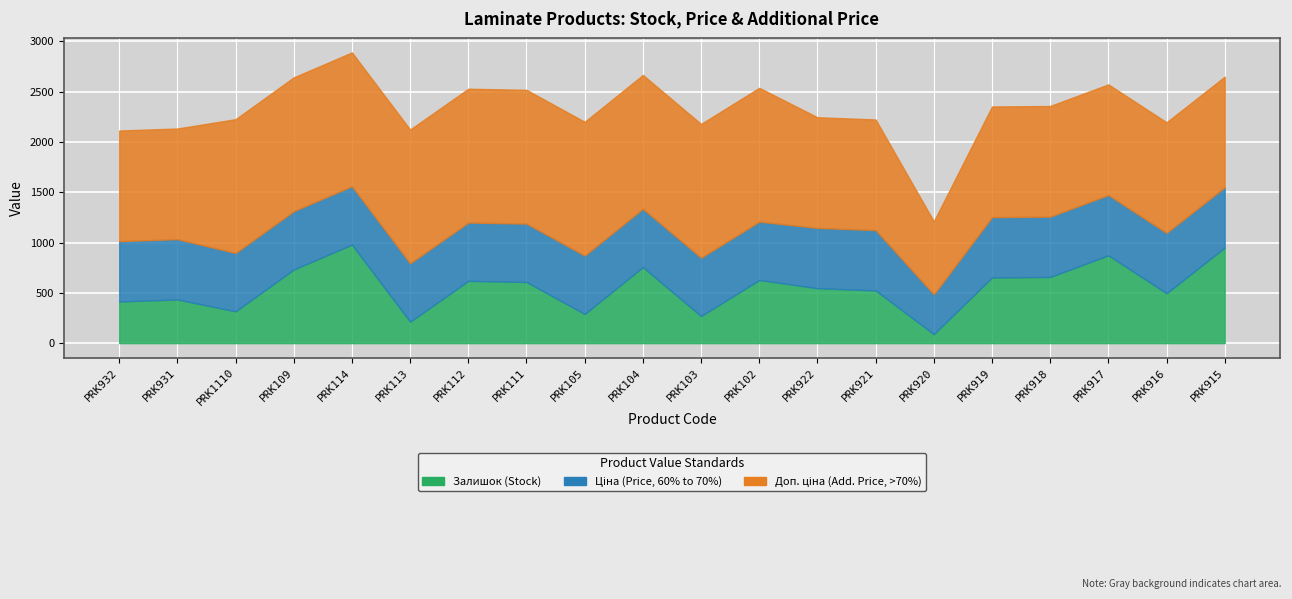

True or false: Ціна and Доп. ціна cross at least once.

False